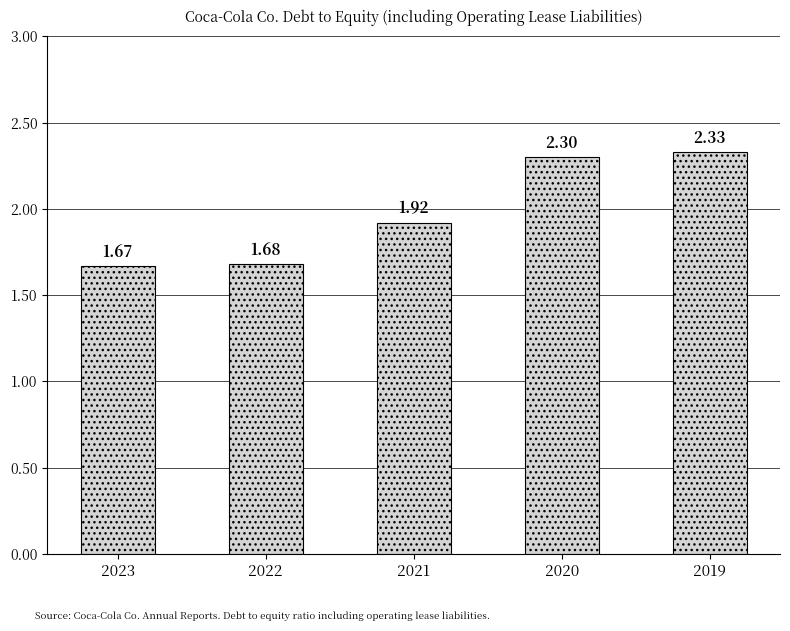

List the labels in order of value, smallest first.

2023, 2022, 2021, 2020, 2019